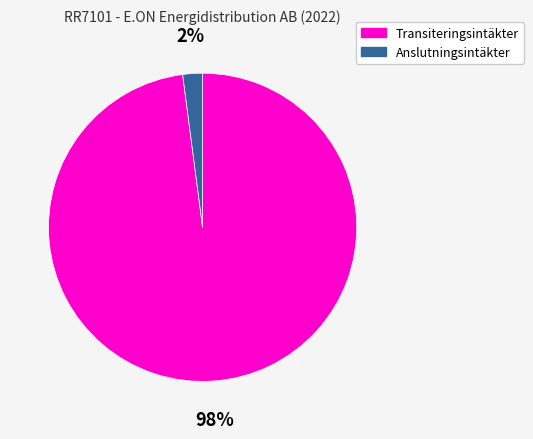

To the nearest percent, what percentage of the pie is Transiteringsintäkter?

98%